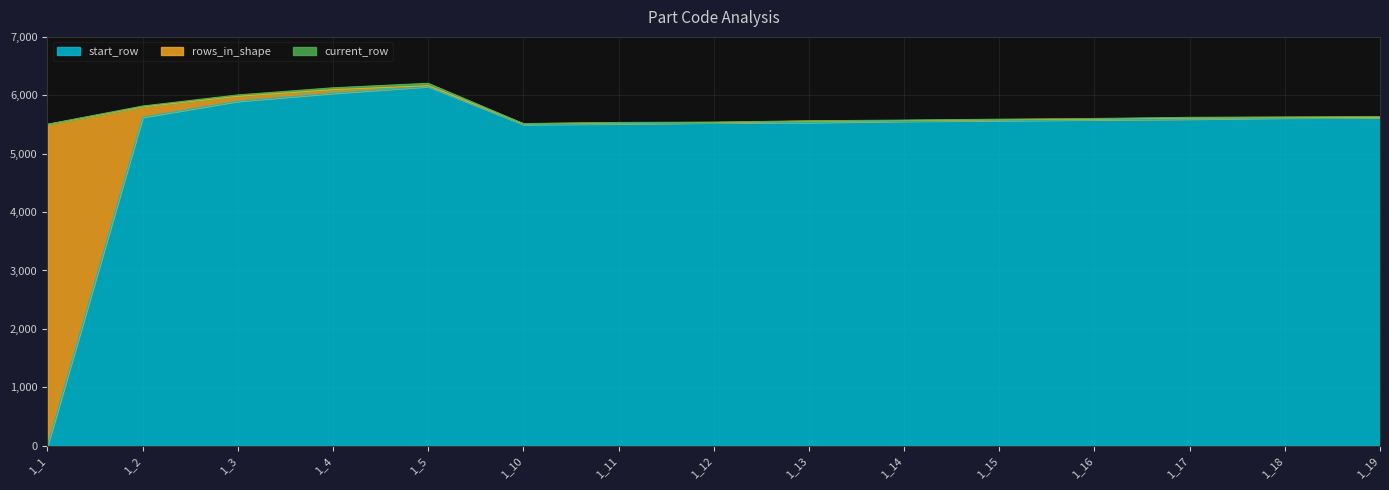

At how many categories does at least one series exceed 4119?

15